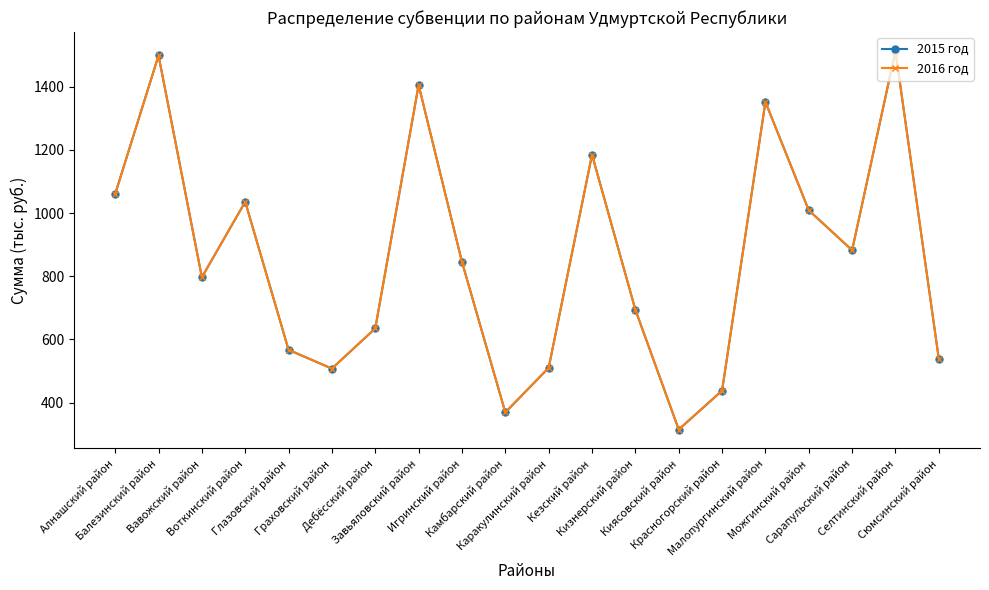

Which series has the largest range (max minus min)?

2015 год